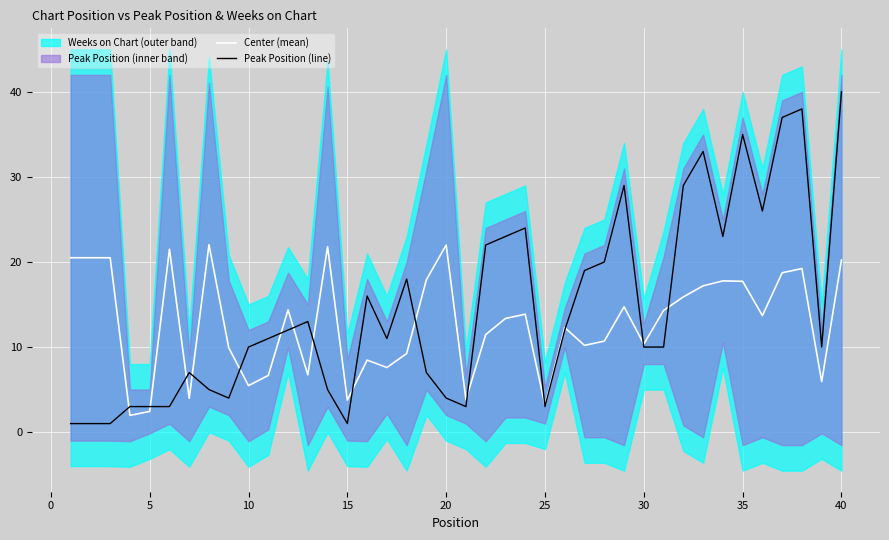

What is the maximum value for Center (mean)?

22.0